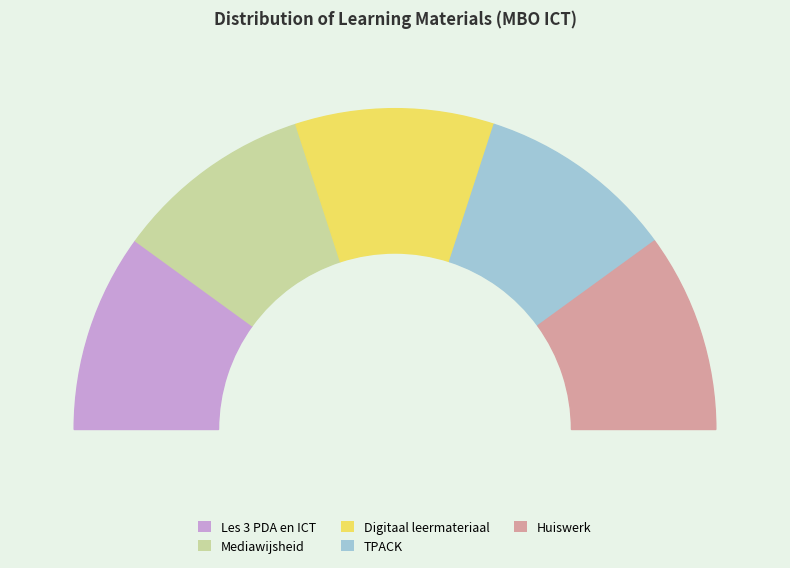

Is Digitaal leermateriaal the majority of the pie?

No